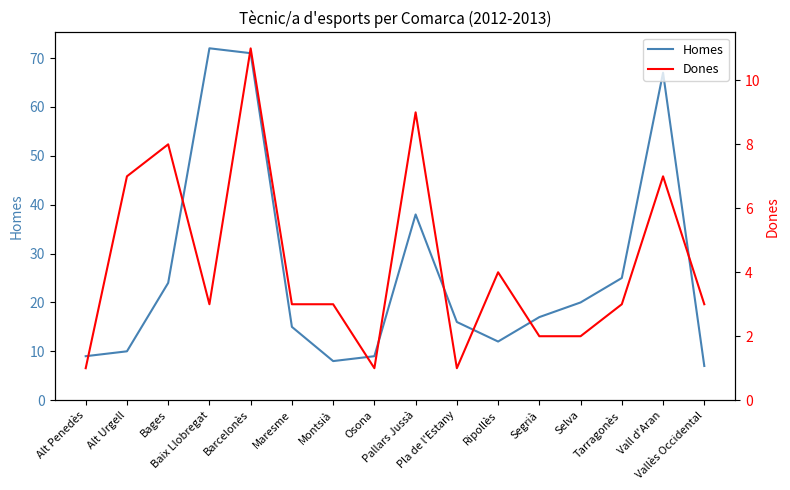

Rank the series at Ripollès from highest to lowest value.

Homes, Dones